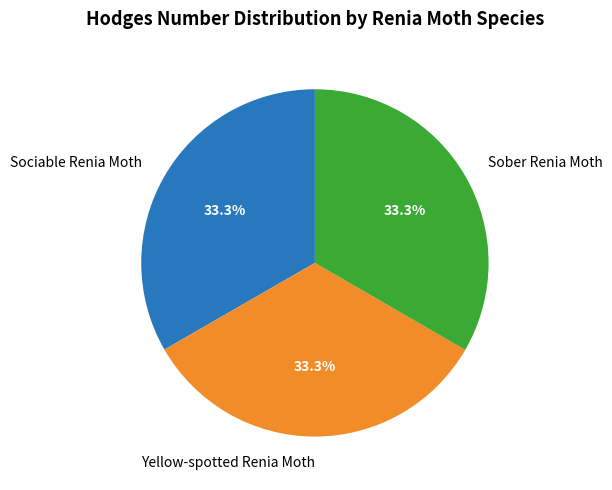

Count the number of slices in the pie.

3